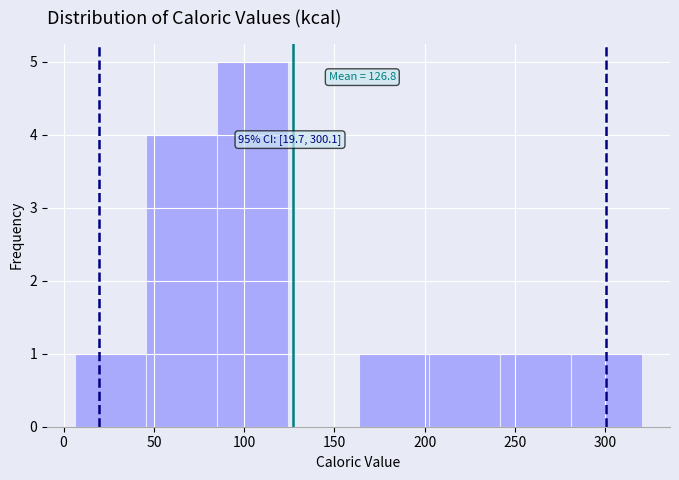

Which range on the x-axis has the tallest bar?

85 to 125